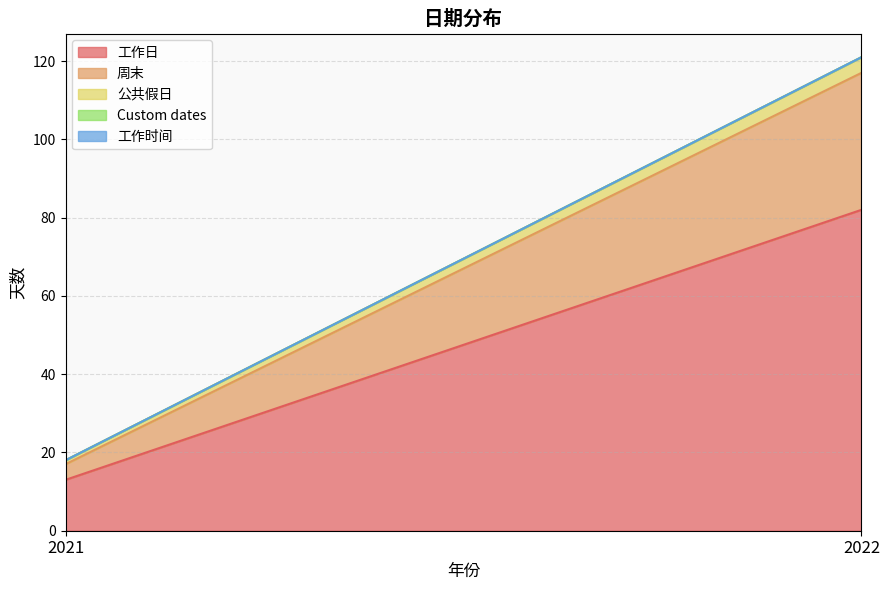

What is the total value across all series at 2022?

121